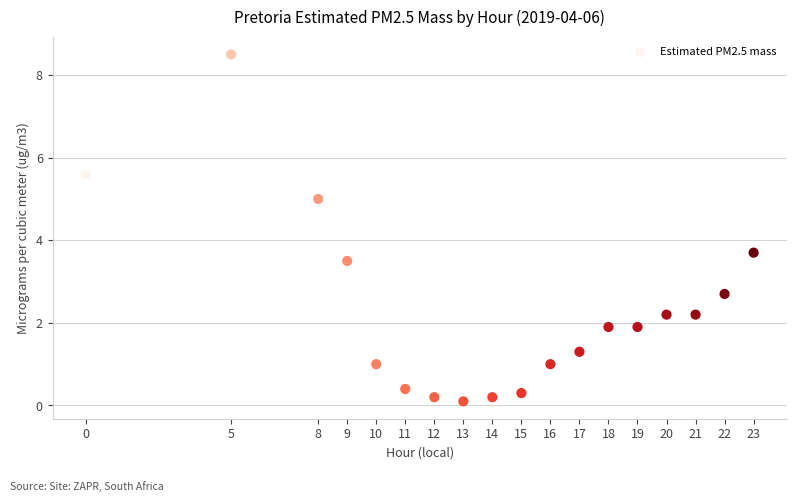

What Y value in the scatter plot is closest to 4?

3.7